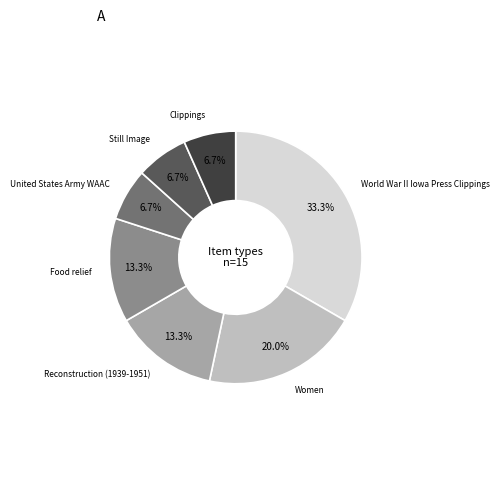

To the nearest percent, what is the combined percentage of Clippings and World War II Iowa Press Clippings?

40%